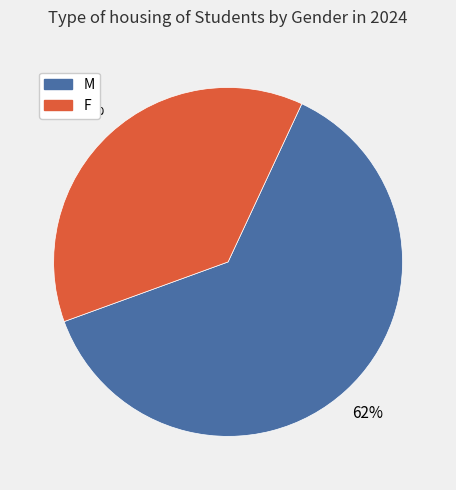

What percentage is the M slice, to the nearest percent?

62%